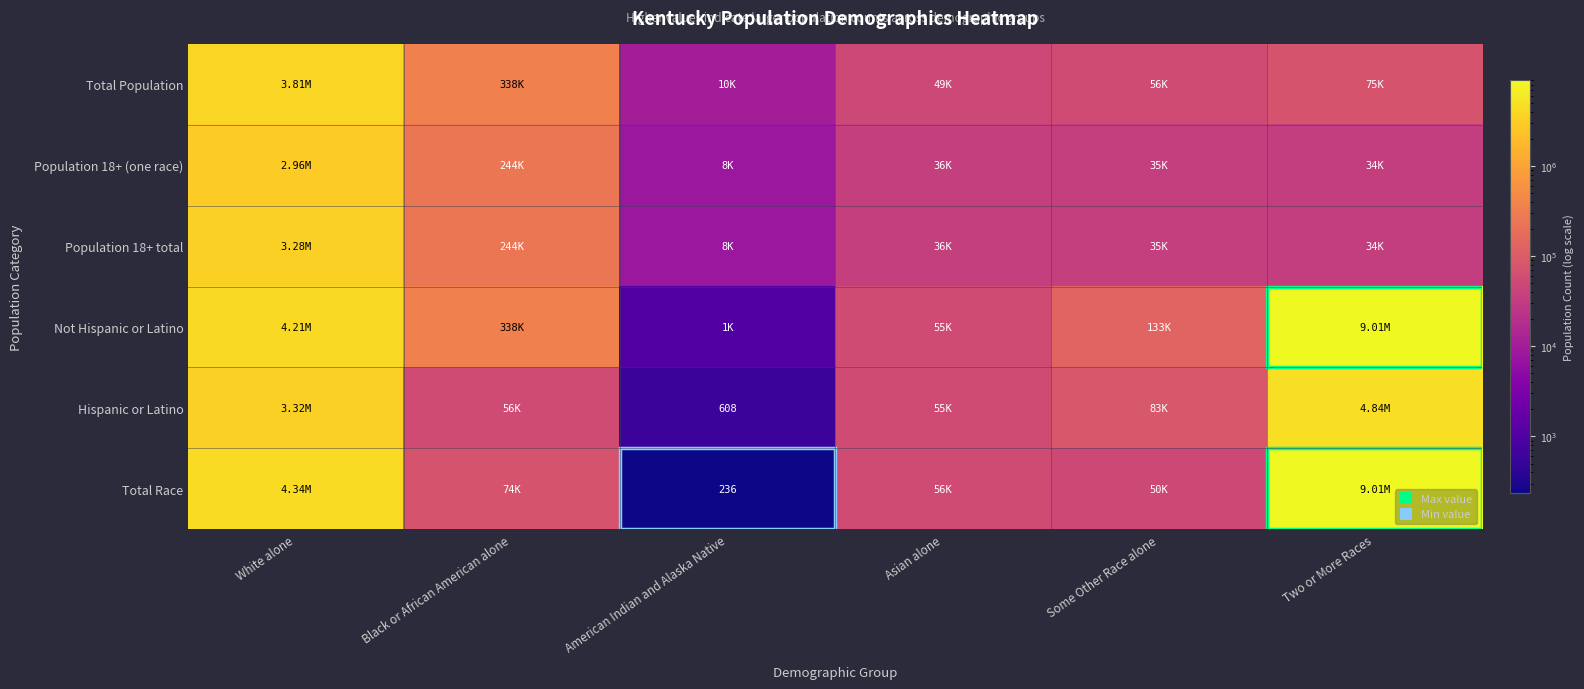

Which series has the largest range (max minus min)?

Total Race